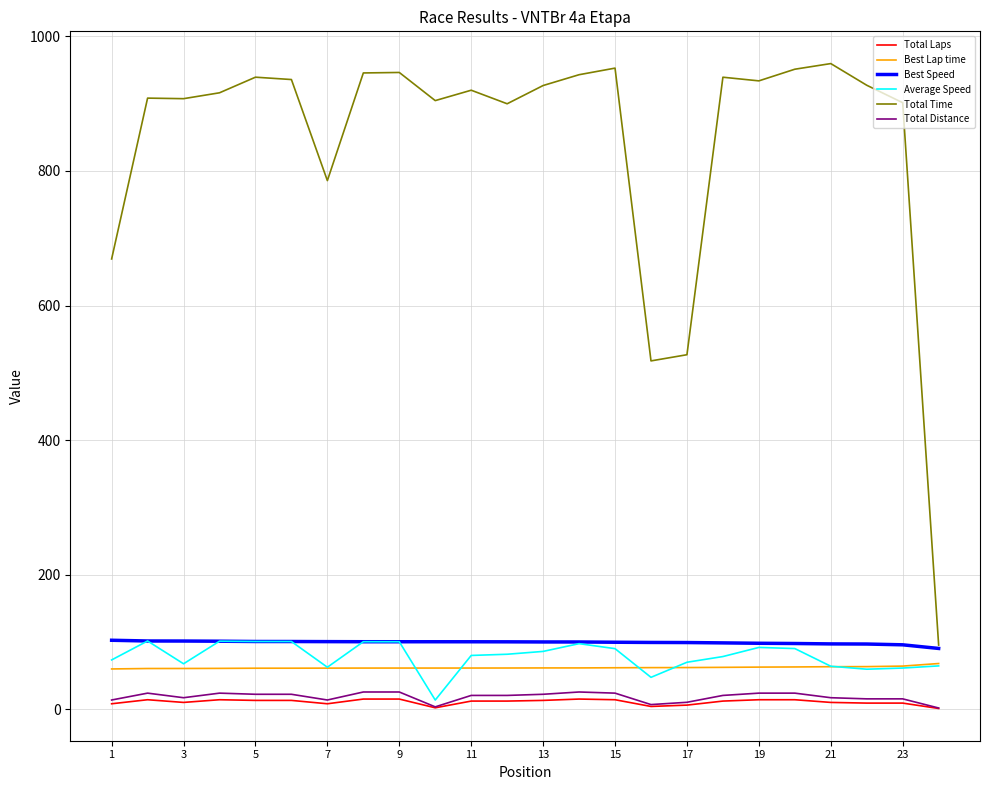

Which series has the largest total across all categories?

Total Time